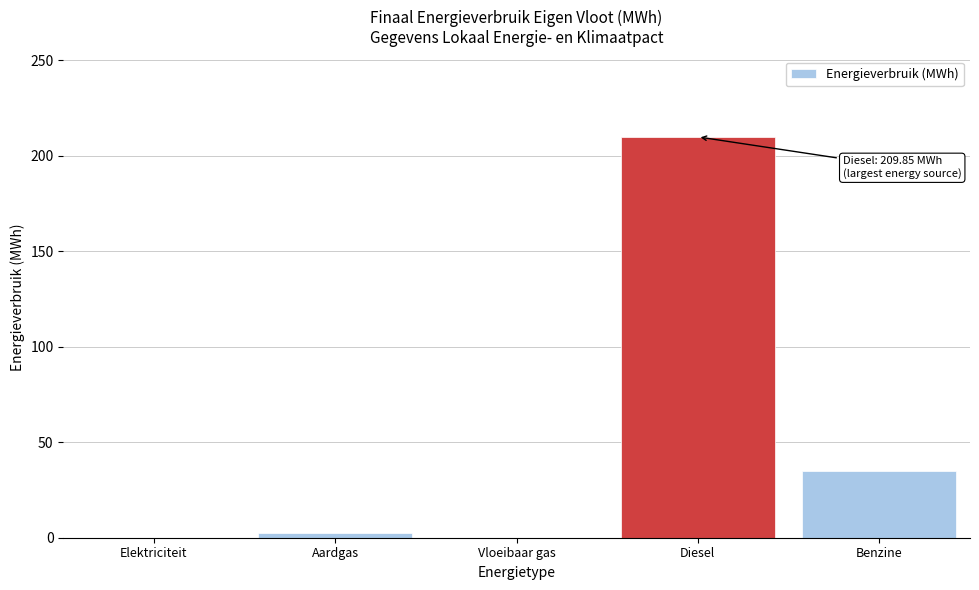

Reading right to left, list all the values displayed in this chart.

Benzine=34.7	Diesel=209.8	Vloeibaar gas=0.0	Aardgas=2.5	Elektriciteit=0.0